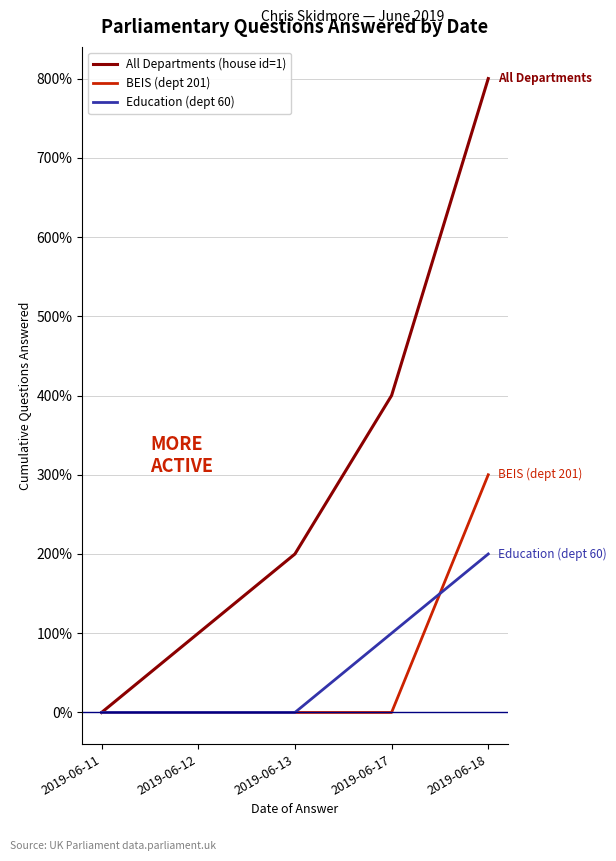

What is the greatest value displayed?

800